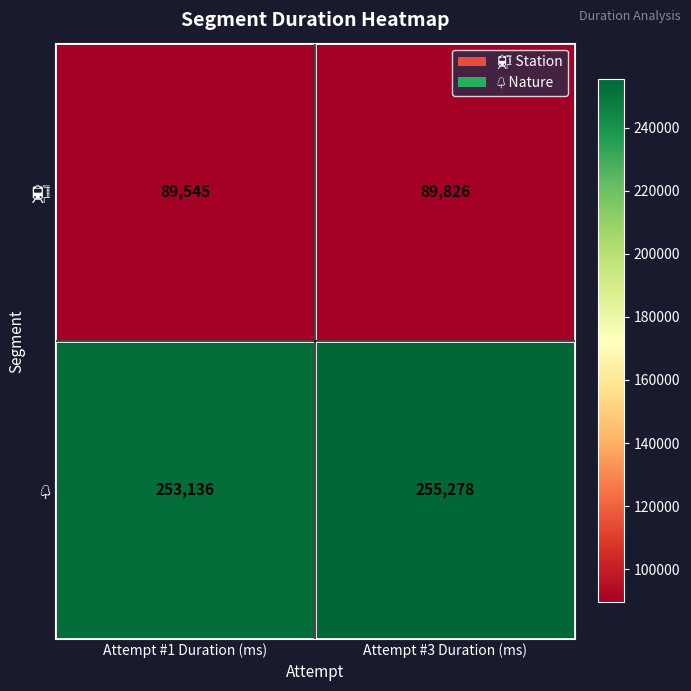

What is the smallest value displayed?

89545